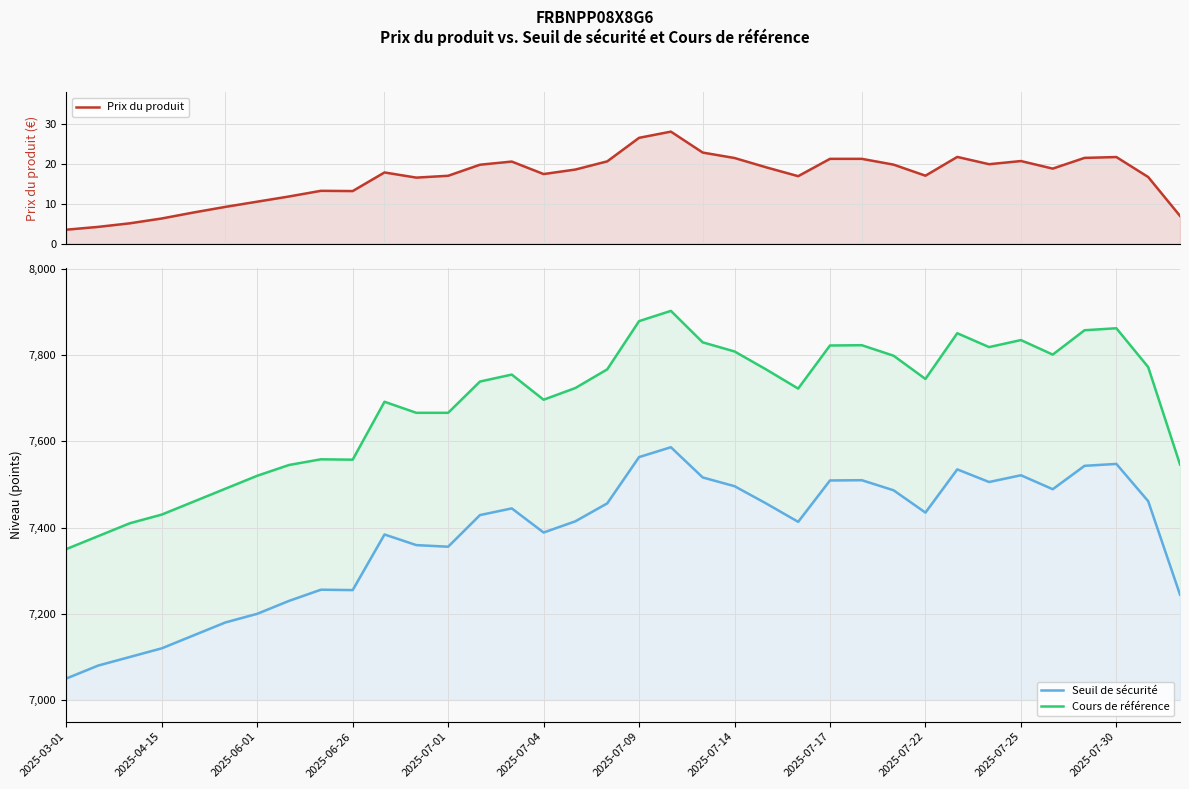

Rank the series at 32 from highest to lowest value.

Cours de référence, Seuil de sécurité, Prix du produit